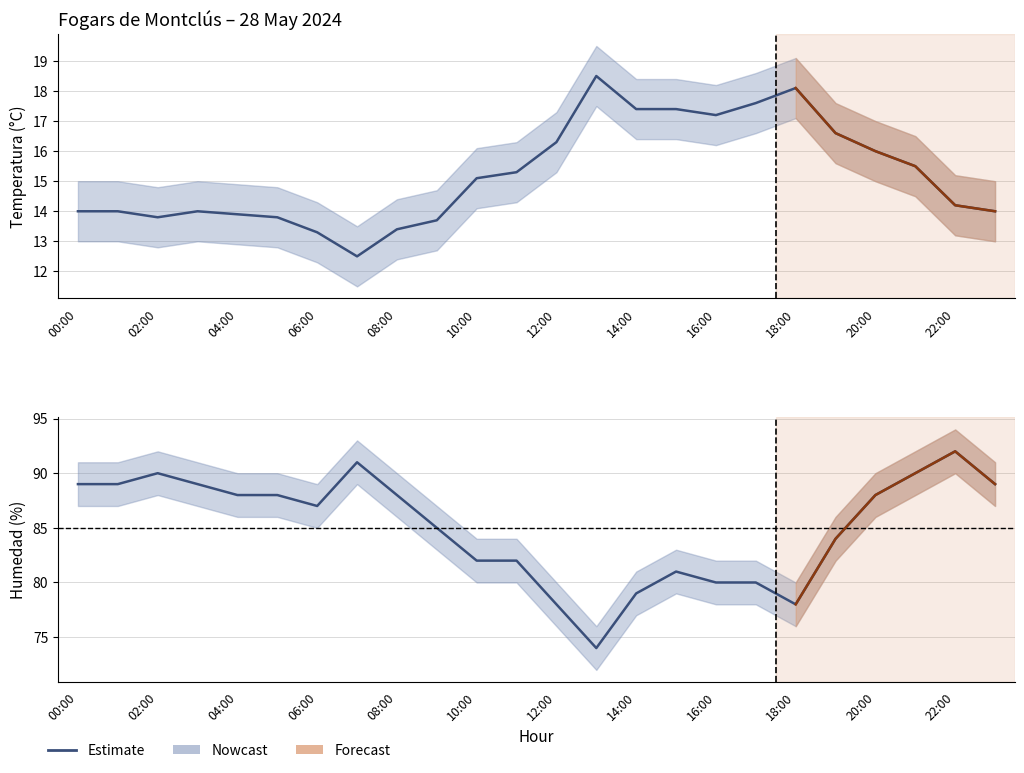

In Humedad (%), how many points are lower than both neighbors (excluding endpoints)?

3